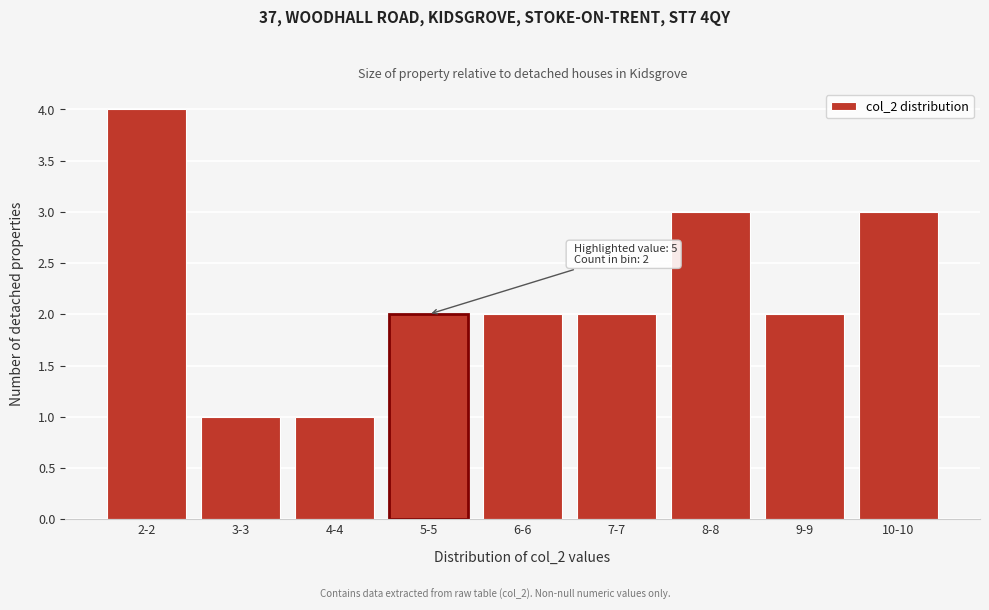

Reading left to right, transcribe all the data shown in this chart.

2-2=4	3-3=1	4-4=1	5-5=2	6-6=2	7-7=2	8-8=3	9-9=2	10-10=3